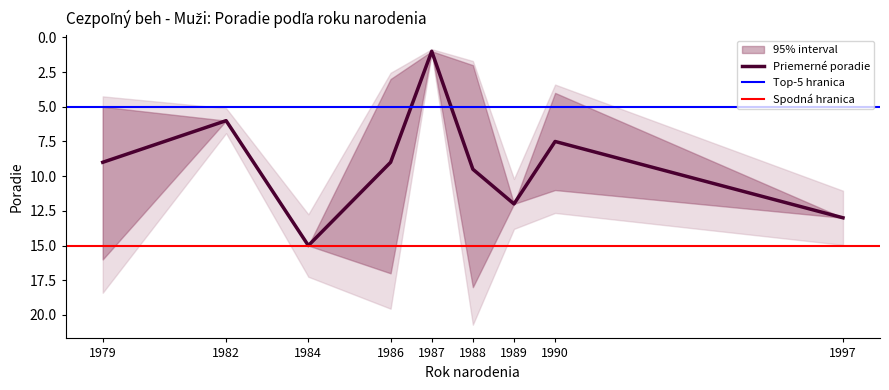

Does the chart have visible grid lines?

No